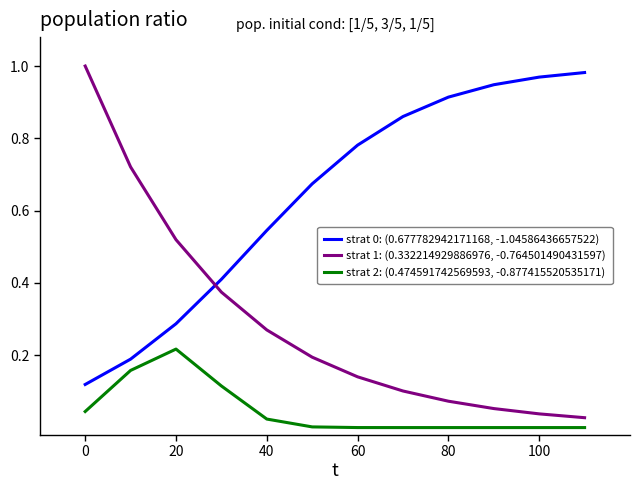

Which series has the widest spread of values?

strat 1: (0.332214929886976, -0.764501490431597)